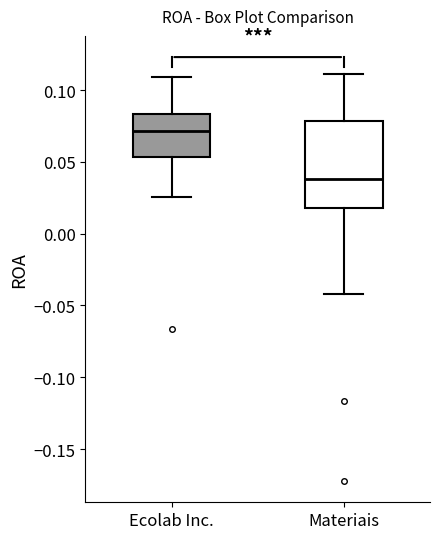

Reading left to right, read every box against the y-axis: the position of its median line, the range the box covers, and the ends of its whiskers. The values are not printed on the chart, so give them approximately, as read against the axis.

Ecolab Inc.: median 0.070, box 0.055 to 0.085, whiskers 0.025 to 0.110
Materiais: median 0.040, box 0.020 to 0.080, whiskers -0.040 to 0.110